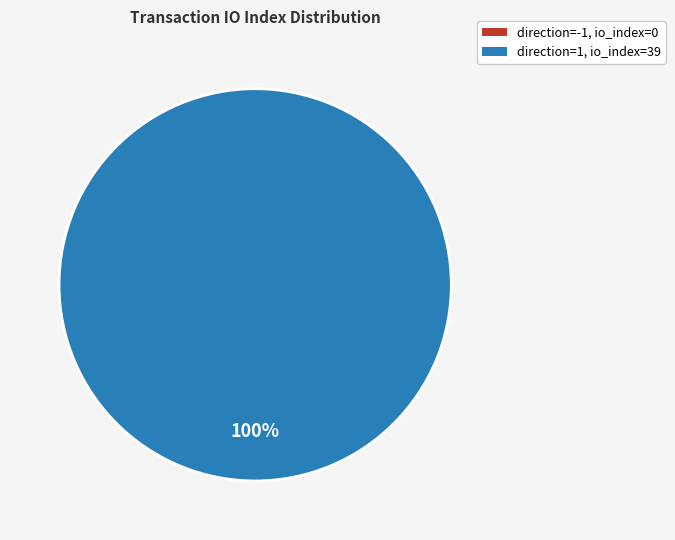

To the nearest percent, what percentage of the pie is direction=1 (io_index=39)?

100%